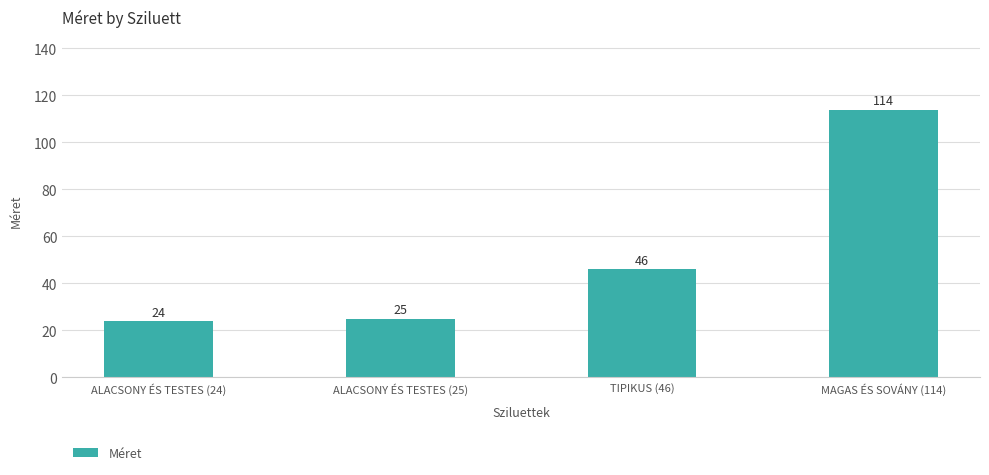

What is the difference between the maximum and minimum values?

90